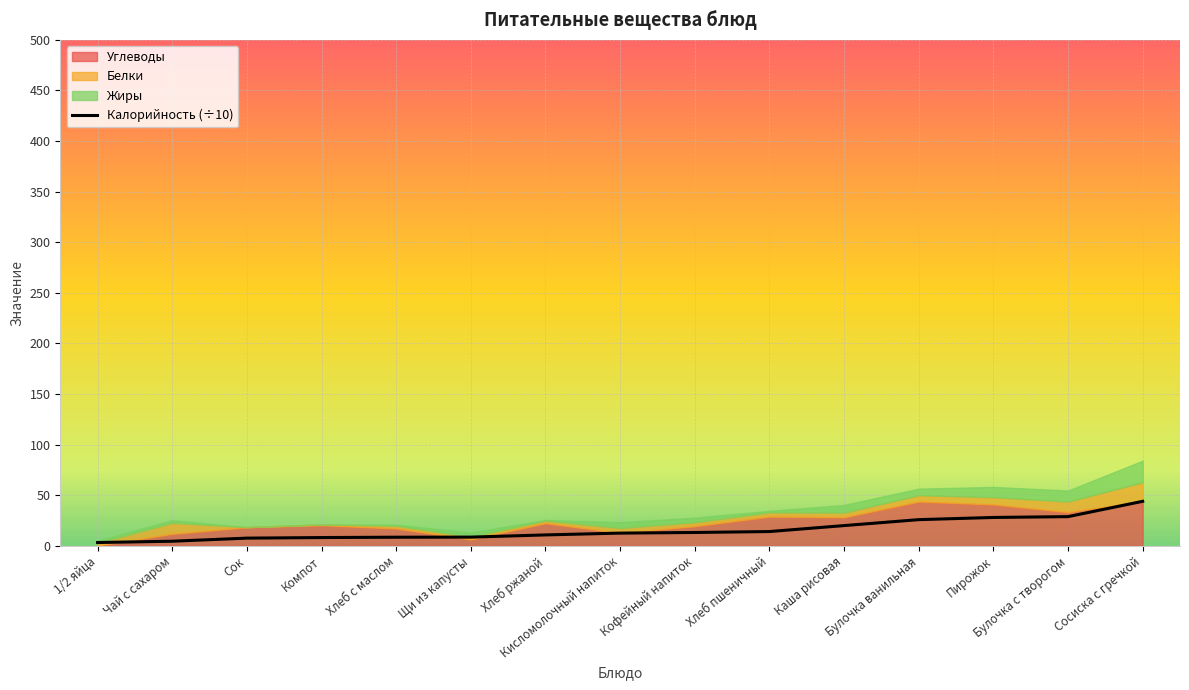

List the labels in order of value, largest first.

Сосиска с гречкой, Булочка с творогом, Пирожок, Булочка ванильная, Каша рисовая, Хлеб пшеничный, Кофейный напиток, Кисломолочный напиток, Хлеб ржаной, Щи из капусты, Хлеб с маслом, Компот, Сок, Чай с сахаром, 1/2 яйца